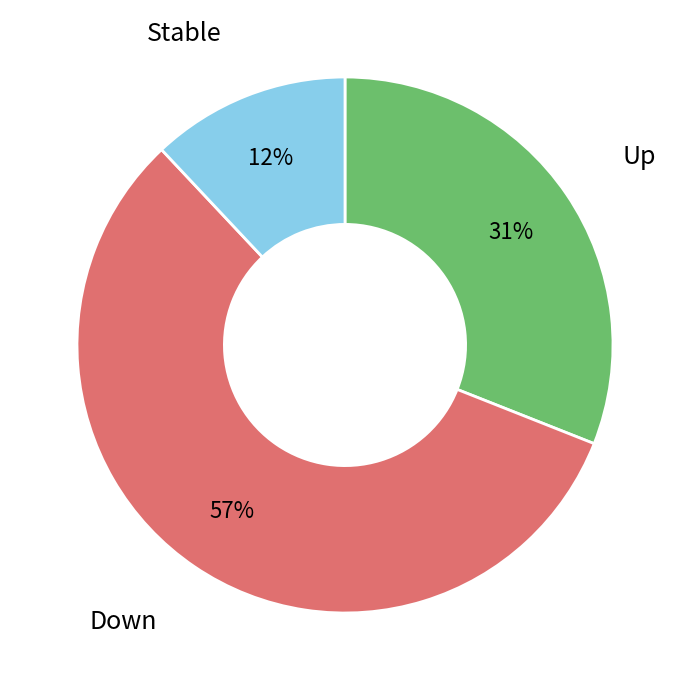

To the nearest percent, what is the average slice percentage?

33%